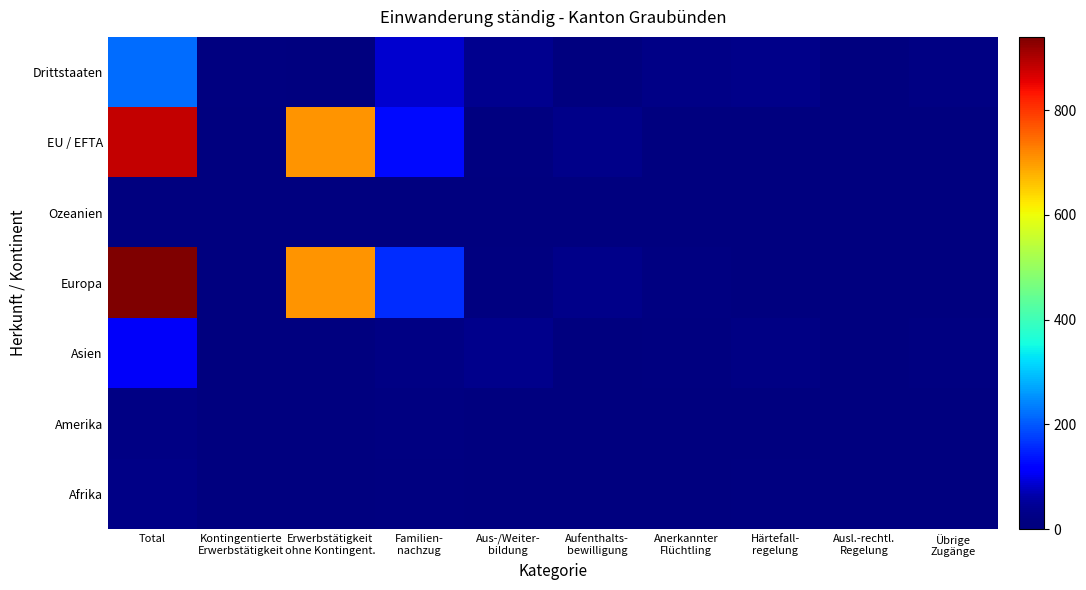

Reading left to right, list all the values displayed in this chart.

Afrika: Total=29	Kontingentierte
Erwerbstätigkeit=1	Erwerbstätigkeit
ohne Kontingent.=0	Familien-
nachzug=12	Aus-/Weiter-
bildung=0	Aufenthalts-
bewilligung=0	Anerkannter
Flüchtling=1	Härtefall-
regelung=10	Ausl.-rechtl.
Regelung=0	Übrige
Zugänge=5
Amerika: Total=24	Kontingentierte
Erwerbstätigkeit=1	Erwerbstätigkeit
ohne Kontingent.=0	Familien-
nachzug=18	Aus-/Weiter-
bildung=2	Aufenthalts-
bewilligung=3	Anerkannter
Flüchtling=0	Härtefall-
regelung=0	Ausl.-rechtl.
Regelung=0	Übrige
Zugänge=0
Asien: Total=110	Kontingentierte
Erwerbstätigkeit=3	Erwerbstätigkeit
ohne Kontingent.=0	Familien-
nachzug=23	Aus-/Weiter-
bildung=35	Aufenthalts-
bewilligung=0	Anerkannter
Flüchtling=11	Härtefall-
regelung=23	Ausl.-rechtl.
Regelung=0	Übrige
Zugänge=15
Europa: Total=940	Kontingentierte
Erwerbstätigkeit=3	Erwerbstätigkeit
ohne Kontingent.=707	Familien-
nachzug=160	Aus-/Weiter-
bildung=14	Aufenthalts-
bewilligung=33	Anerkannter
Flüchtling=17	Härtefall-
regelung=0	Ausl.-rechtl.
Regelung=1	Übrige
Zugänge=5
Ozeanien: Total=0	Kontingentierte
Erwerbstätigkeit=0	Erwerbstätigkeit
ohne Kontingent.=0	Familien-
nachzug=0	Aus-/Weiter-
bildung=0	Aufenthalts-
bewilligung=0	Anerkannter
Flüchtling=0	Härtefall-
regelung=0	Ausl.-rechtl.
Regelung=0	Übrige
Zugänge=0
EU / EFTA: Total=883	Kontingentierte
Erwerbstätigkeit=0	Erwerbstätigkeit
ohne Kontingent.=707	Familien-
nachzug=126	Aus-/Weiter-
bildung=13	Aufenthalts-
bewilligung=33	Anerkannter
Flüchtling=0	Härtefall-
regelung=0	Ausl.-rechtl.
Regelung=0	Übrige
Zugänge=4
Drittstaaten: Total=220	Kontingentierte
Erwerbstätigkeit=8	Erwerbstätigkeit
ohne Kontingent.=0	Familien-
nachzug=87	Aus-/Weiter-
bildung=38	Aufenthalts-
bewilligung=3	Anerkannter
Flüchtling=29	Härtefall-
regelung=33	Ausl.-rechtl.
Regelung=1	Übrige
Zugänge=21